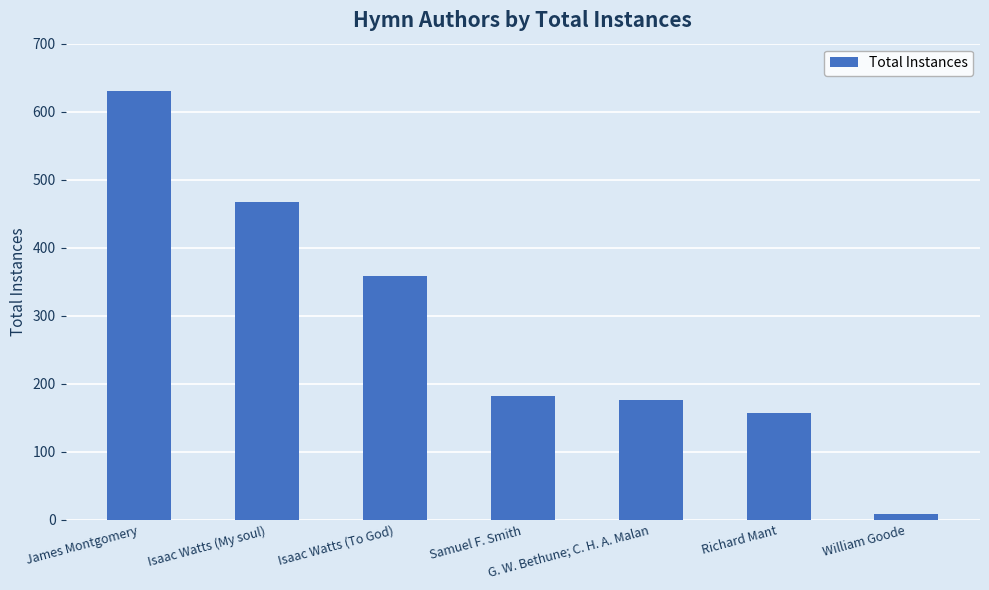

What is the approximate value at Isaac Watts (To God), to the nearest 100?

400